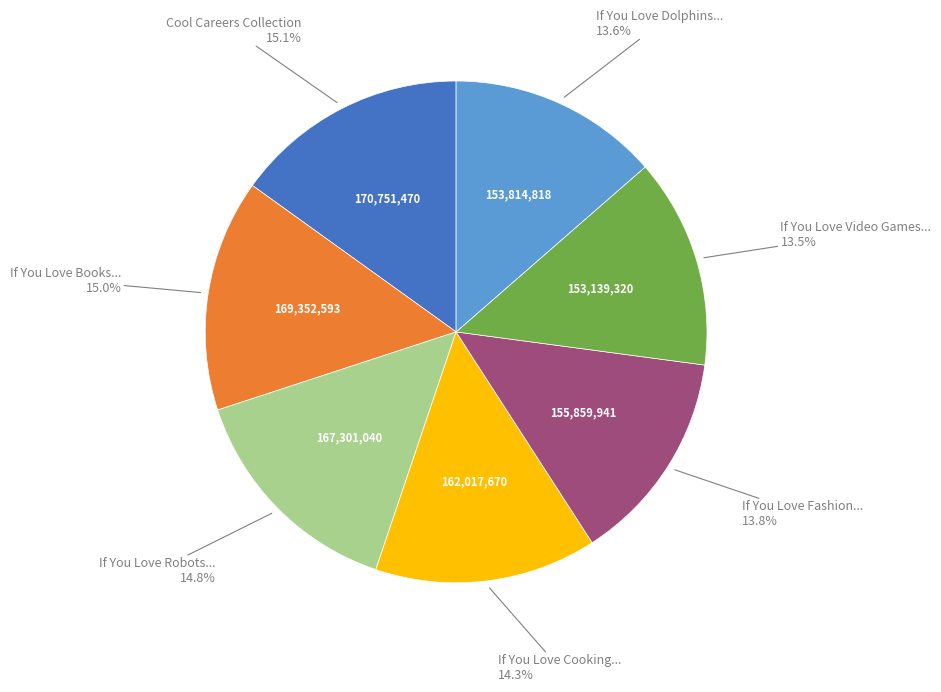

Is there a majority slice in this chart?

No